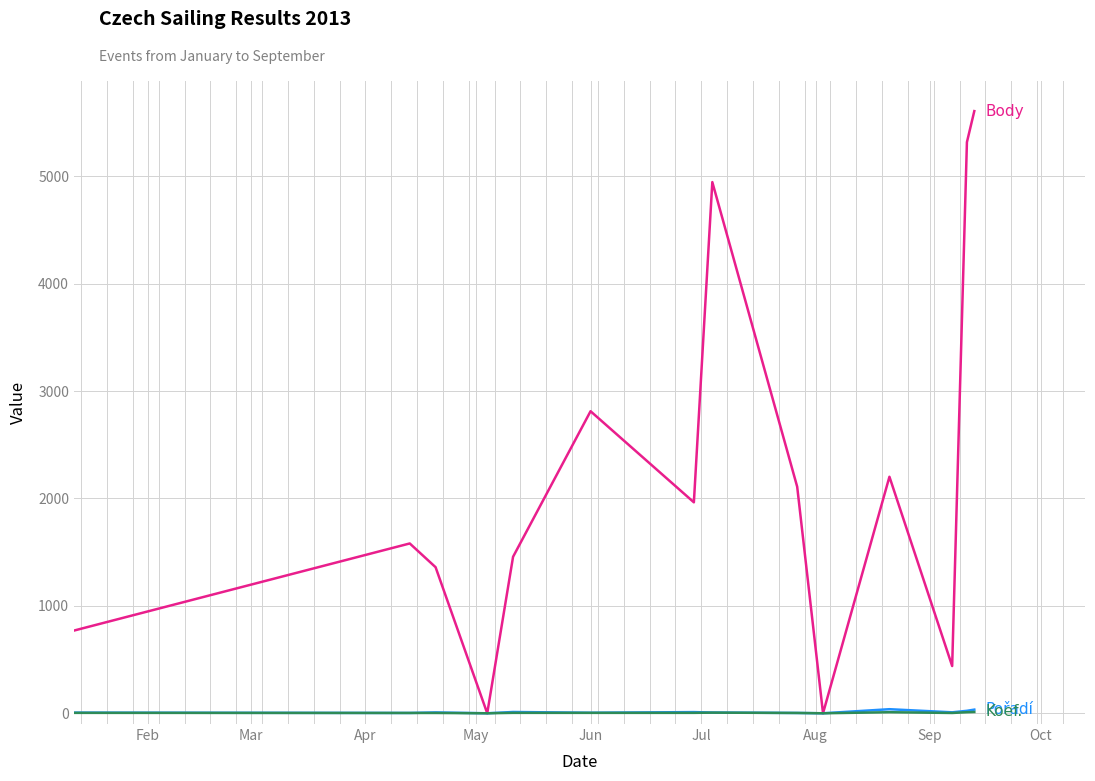

What is the greatest value displayed?

5606